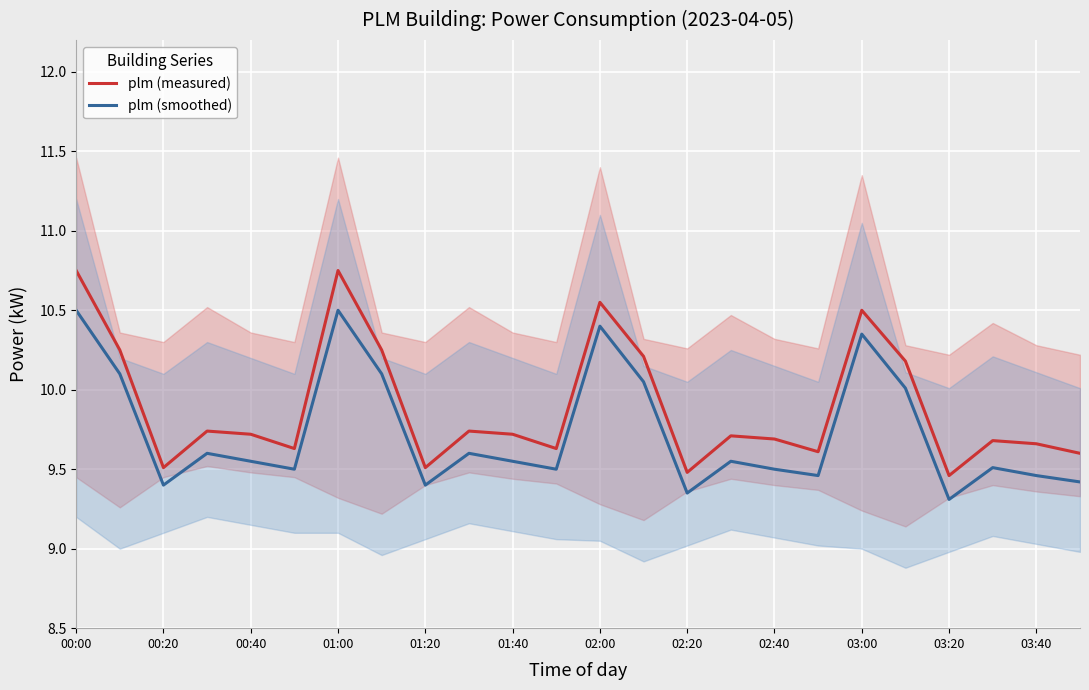

In plm (smoothed), how many points are higher than both neighbors (excluding endpoints)?

7